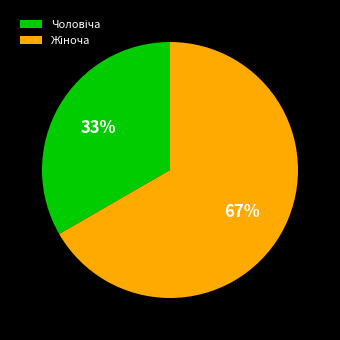

To the nearest percent, what is the average slice percentage?

50%